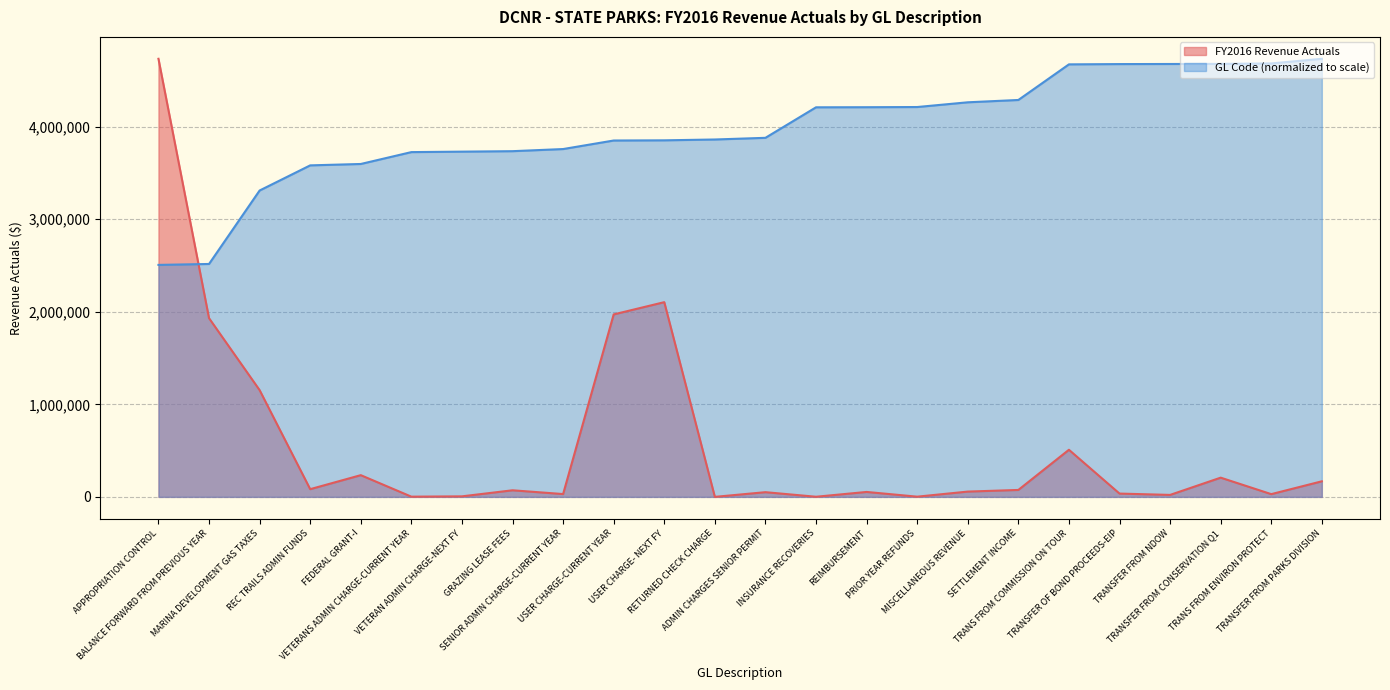

What position from the right is TRANSFER FROM PARKS DIVISION?

1